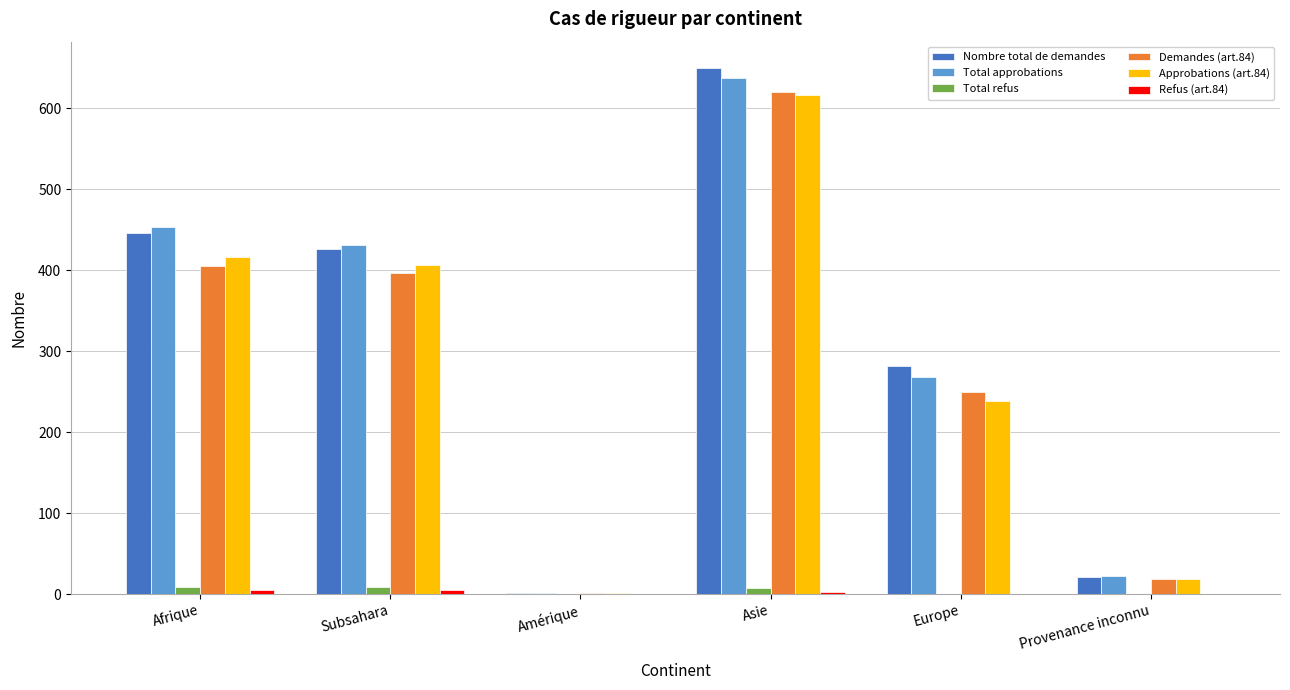

At which label is Total approbations closest to 319?

Europe